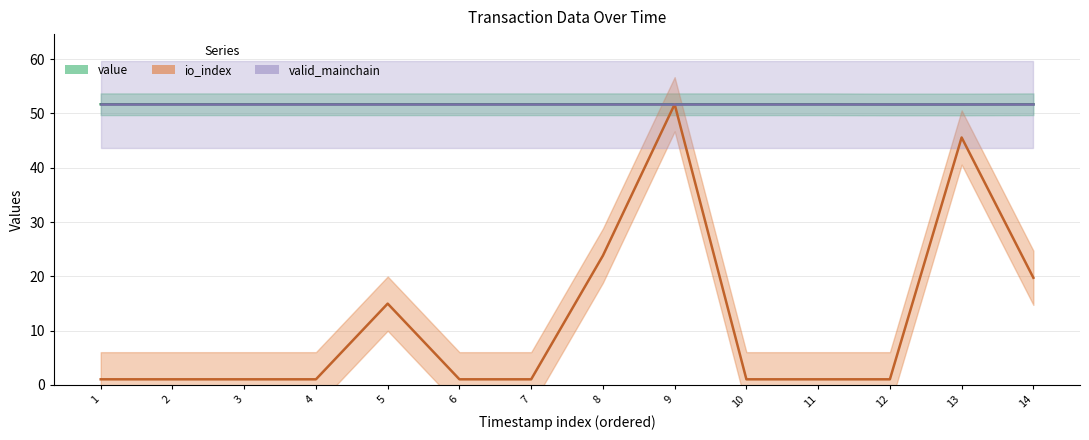

What is the value of the value point at the 1st from the left?

51.7